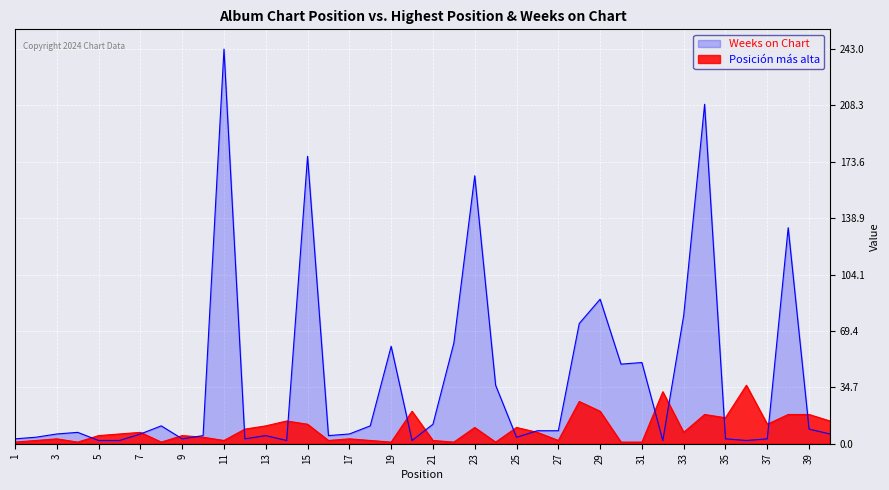

What is the spread (max minus min) of values at 6?

4